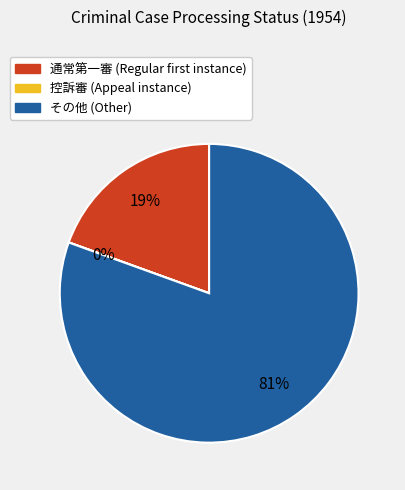

What percentage is the その他 slice, to the nearest percent?

81%